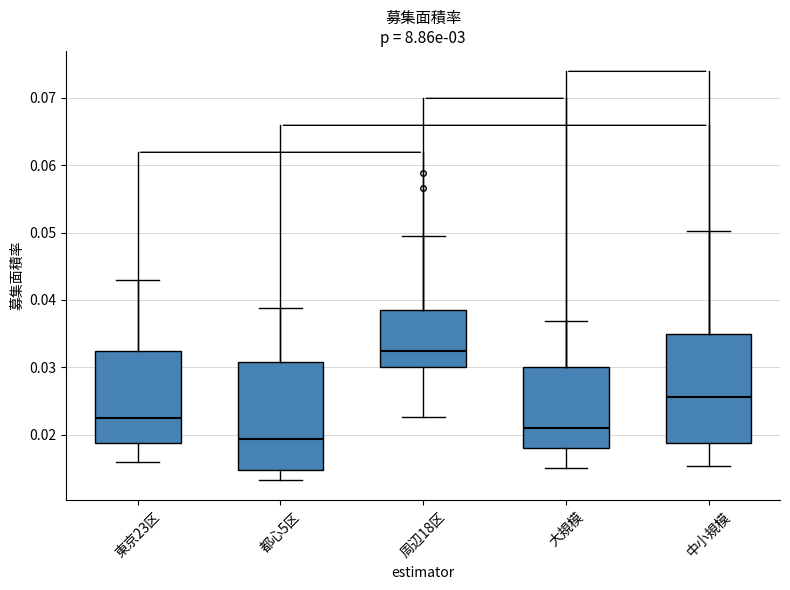

Reading left to right, transcribe this box plot: for each box, give where its median line is, the range the box spans, and where its two whiskers end, as read against the y-axis. The values are not printed on the chart, so give them approximately, as read against the axis.

東京23区: median 0.023, box 0.019 to 0.032, whiskers 0.016 to 0.043
都心5区: median 0.019, box 0.015 to 0.031, whiskers 0.013 to 0.039
周辺18区: median 0.032, box 0.030 to 0.039, whiskers 0.023 to 0.050
大規模: median 0.021, box 0.018 to 0.030, whiskers 0.015 to 0.037
中小規模: median 0.026, box 0.019 to 0.035, whiskers 0.015 to 0.050